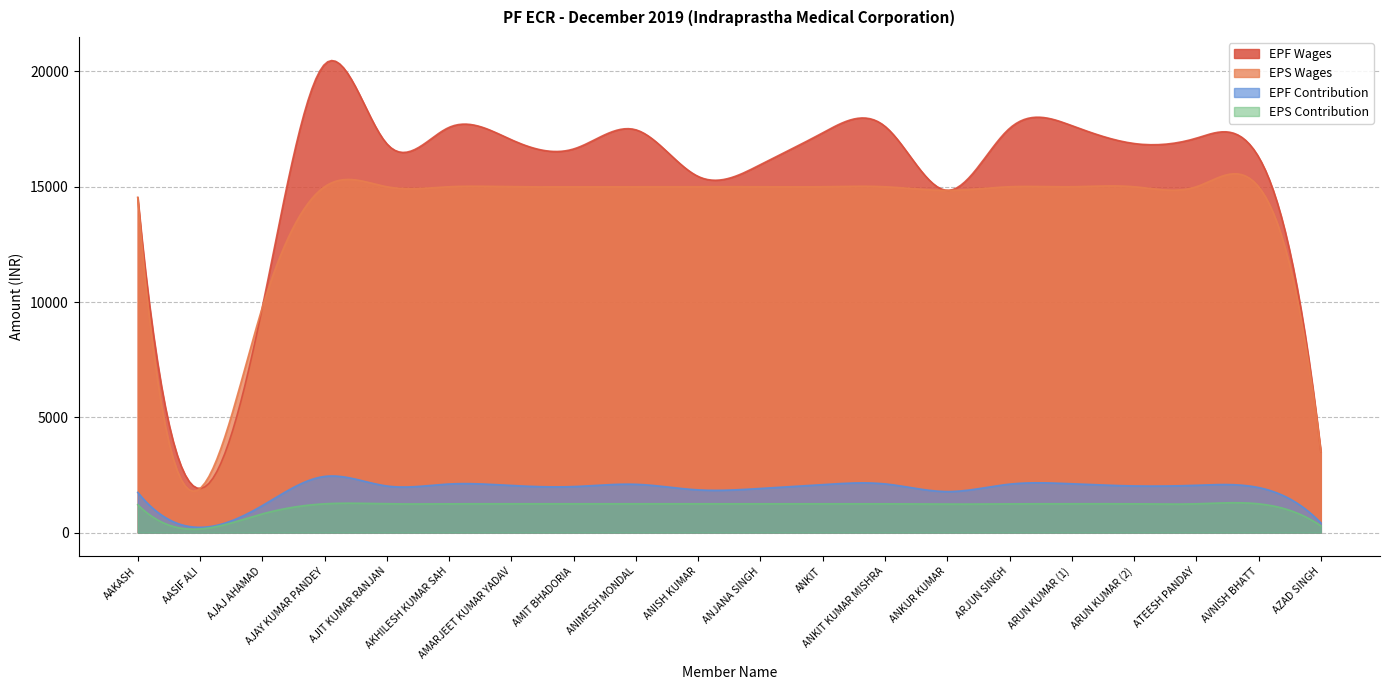

Reading right to left, transcribe all the data shown in this chart.

EPF Wages: AZAD SINGH=3515	AVNISH BHATT=16293	ATEESH PANDAY=17105	ARUN KUMAR (2)=16875	ARUN KUMAR (1)=17650	ARJUN SINGH=17529	ANKUR KUMAR=14842	ANKIT KUMAR MISHRA=17620	ANKIT=17338	ANJANA SINGH=15959	ANISH KUMAR=15446	ANIMESH MONDAL=17468	AMIT BHADORIA=16638	AMARJEET KUMAR YADAV=17038	AKHILESH KUMAR SAH=17575	AJIT KUMAR RANJAN=16862	AJAY KUMAR PANDEY=20308	AJAJ AHAMAD=9760	AASIF ALI=1915	AAKASH=14533
EPS Wages: AZAD SINGH=3515	AVNISH BHATT=15000	ATEESH PANDAY=15000	ARUN KUMAR (2)=15000	ARUN KUMAR (1)=15000	ARJUN SINGH=15000	ANKUR KUMAR=14842	ANKIT KUMAR MISHRA=15000	ANKIT=15000	ANJANA SINGH=15000	ANISH KUMAR=15000	ANIMESH MONDAL=15000	AMIT BHADORIA=15000	AMARJEET KUMAR YADAV=15000	AKHILESH KUMAR SAH=15000	AJIT KUMAR RANJAN=15000	AJAY KUMAR PANDEY=15000	AJAJ AHAMAD=9760	AASIF ALI=1915	AAKASH=14533
EPF Contribution: AZAD SINGH=422	AVNISH BHATT=1955	ATEESH PANDAY=2053	ARUN KUMAR (2)=2025	ARUN KUMAR (1)=2118	ARJUN SINGH=2103	ANKUR KUMAR=1781	ANKIT KUMAR MISHRA=2114	ANKIT=2081	ANJANA SINGH=1915	ANISH KUMAR=1854	ANIMESH MONDAL=2096	AMIT BHADORIA=1997	AMARJEET KUMAR YADAV=2045	AKHILESH KUMAR SAH=2109	AJIT KUMAR RANJAN=2023	AJAY KUMAR PANDEY=2437	AJAJ AHAMAD=1171	AASIF ALI=230	AAKASH=1744
EPS Contribution: AZAD SINGH=293	AVNISH BHATT=1250	ATEESH PANDAY=1250	ARUN KUMAR (2)=1250	ARUN KUMAR (1)=1250	ARJUN SINGH=1250	ANKUR KUMAR=1236	ANKIT KUMAR MISHRA=1250	ANKIT=1250	ANJANA SINGH=1250	ANISH KUMAR=1250	ANIMESH MONDAL=1250	AMIT BHADORIA=1250	AMARJEET KUMAR YADAV=1250	AKHILESH KUMAR SAH=1250	AJIT KUMAR RANJAN=1250	AJAY KUMAR PANDEY=1250	AJAJ AHAMAD=813	AASIF ALI=160	AAKASH=1211